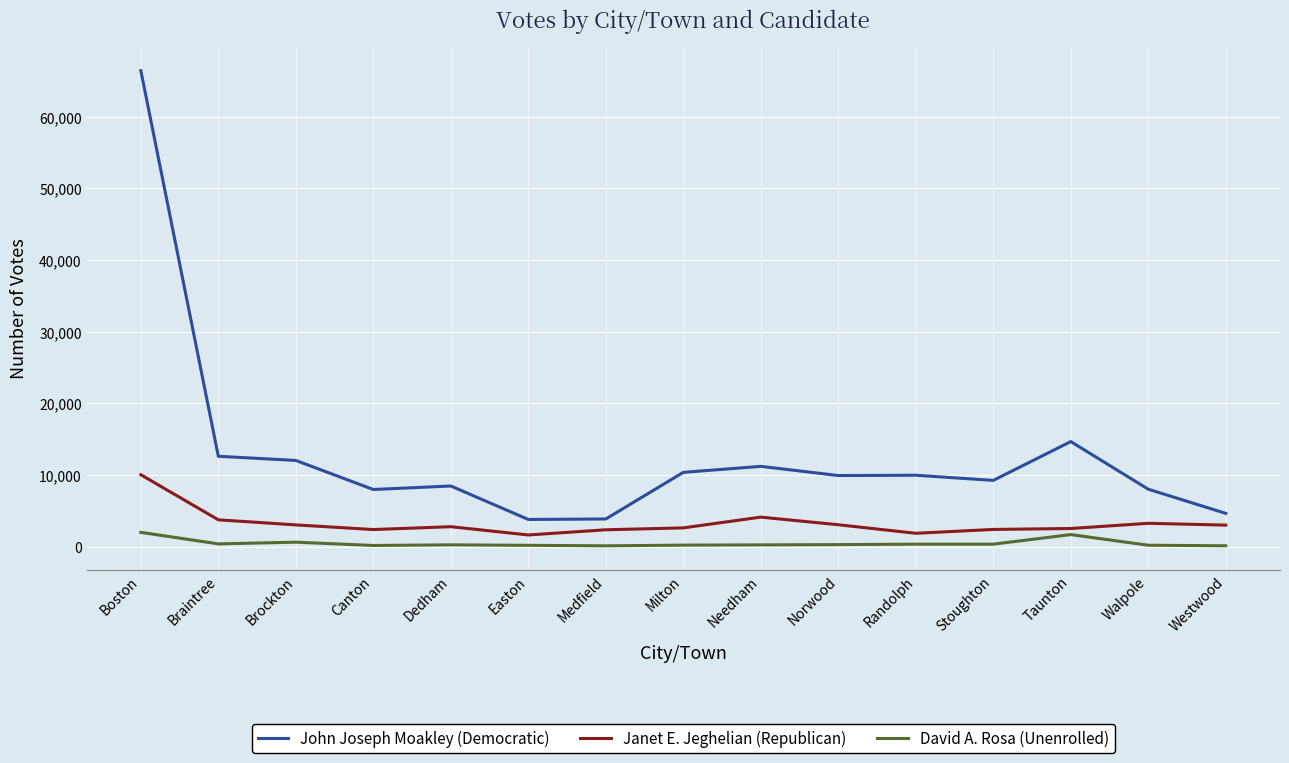

What is the spread (max minus min) of values at Canton?

7811